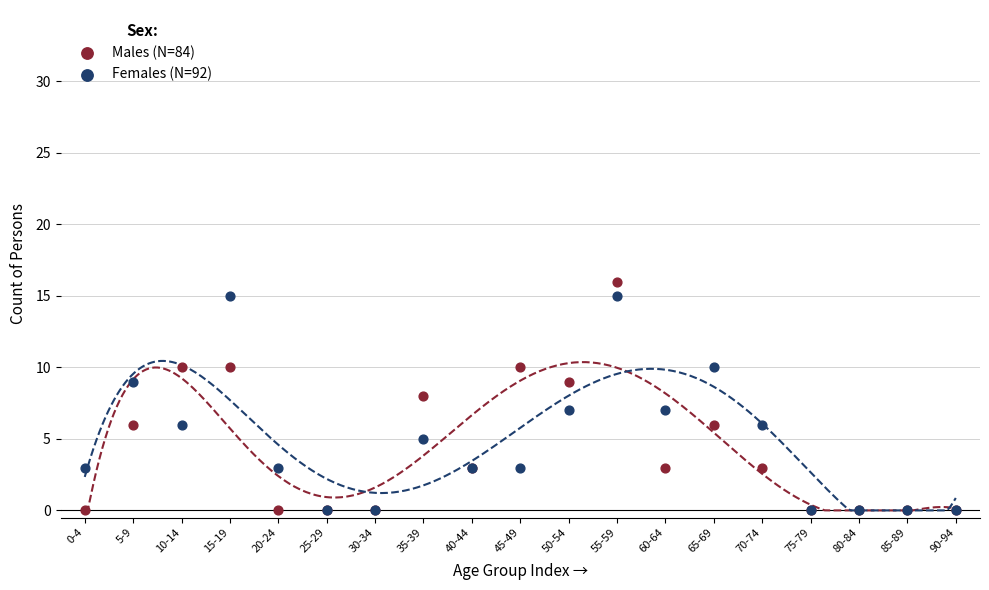

What are all the series names shown in the legend?

Males (N=84), Females (N=92)